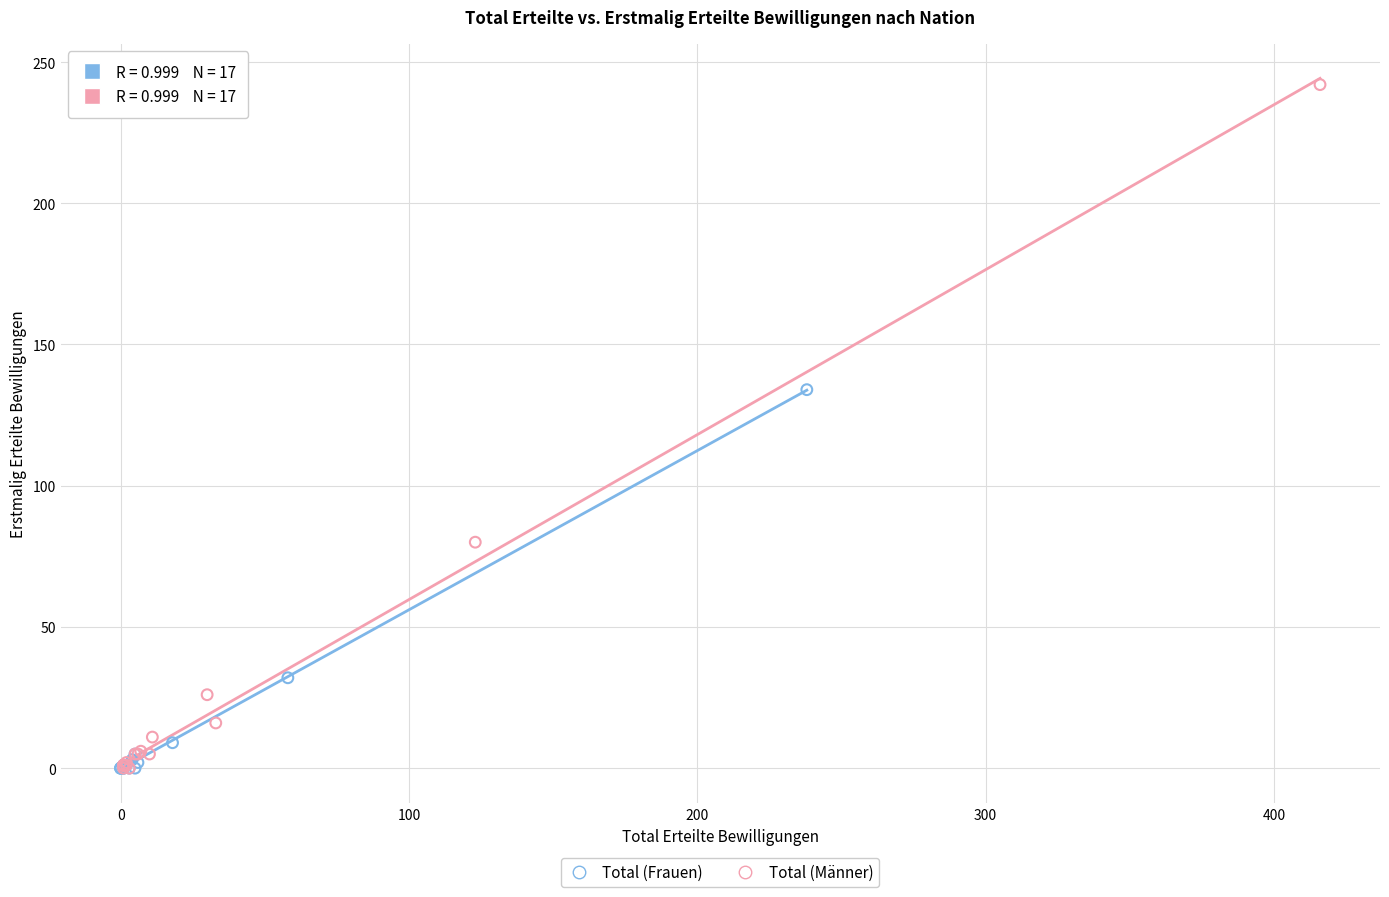

Which series reaches the maximum Y coordinate?

Total (Männer)